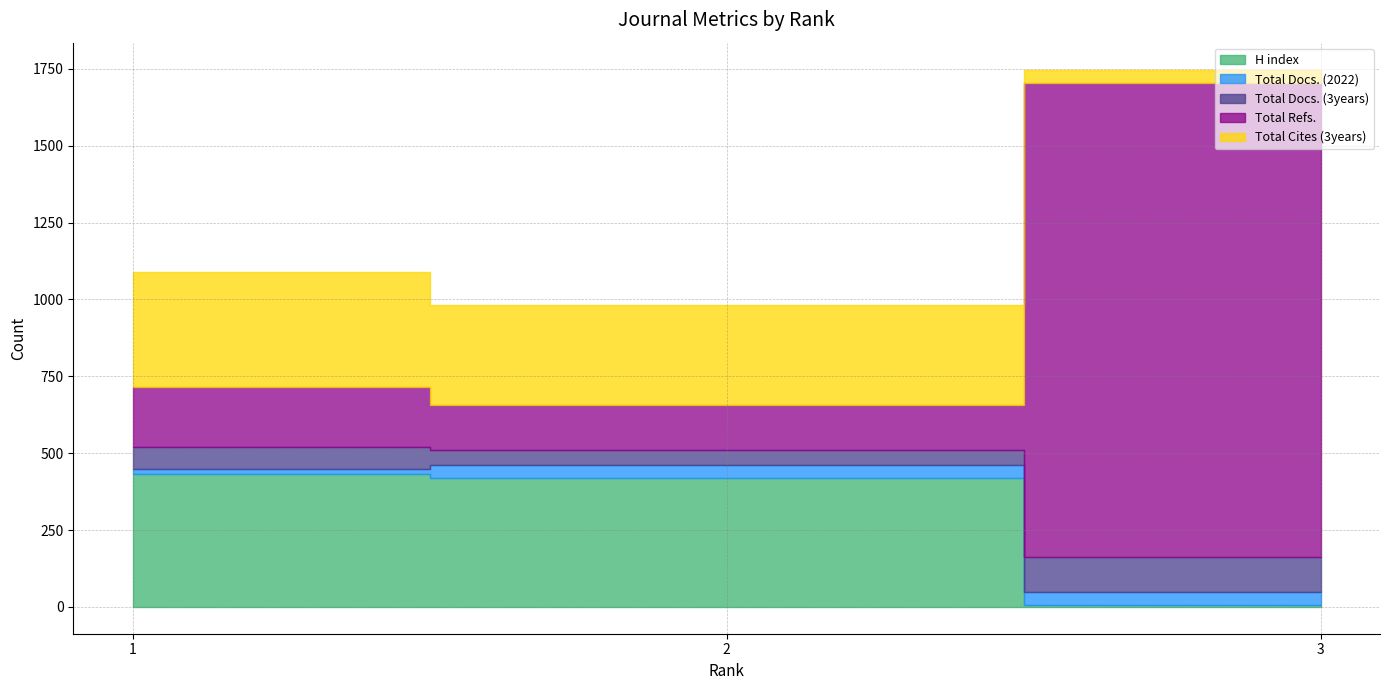

What is the spread (max minus min) of values at 2?

378